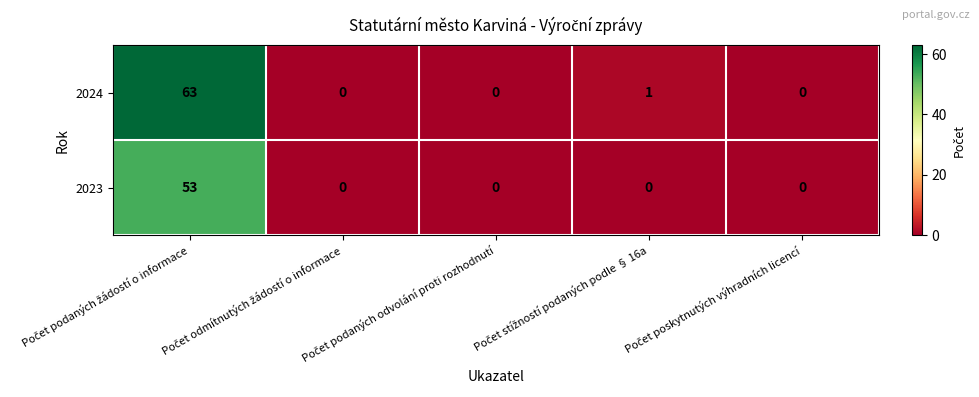

List the series in order of their peak value, lowest first.

2023, 2024